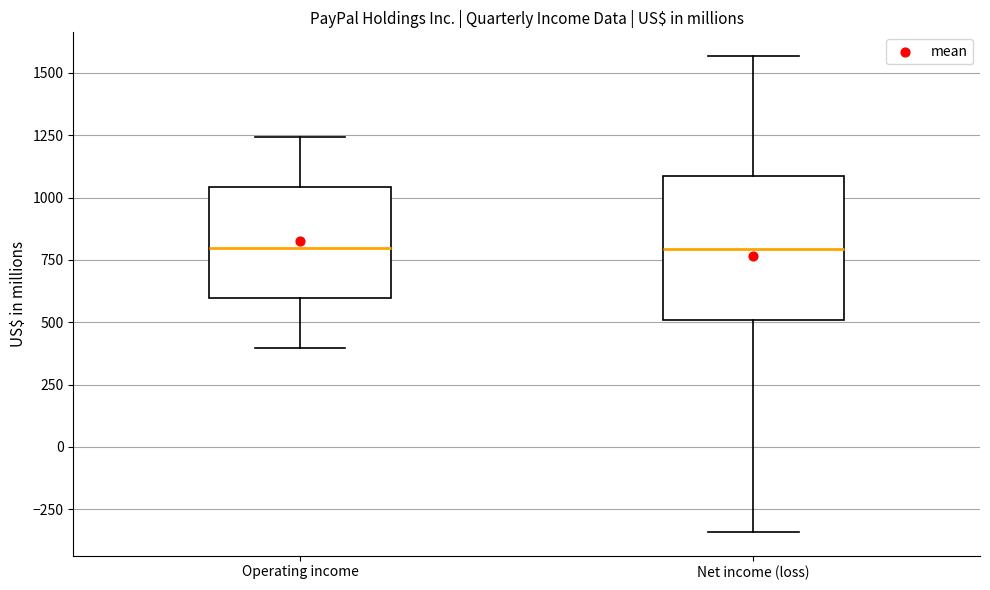

Reading left to right, transcribe this box plot: for each box, give where its median line is, the range the box spans, and where its two whiskers end, as read against the y-axis. The values are not printed on the chart, so give them approximately, as read against the axis.

Operating income: median 800, box 600 to 1050, whiskers 400 to 1250
Net income (loss): median 800, box 500 to 1100, whiskers -350 to 1550